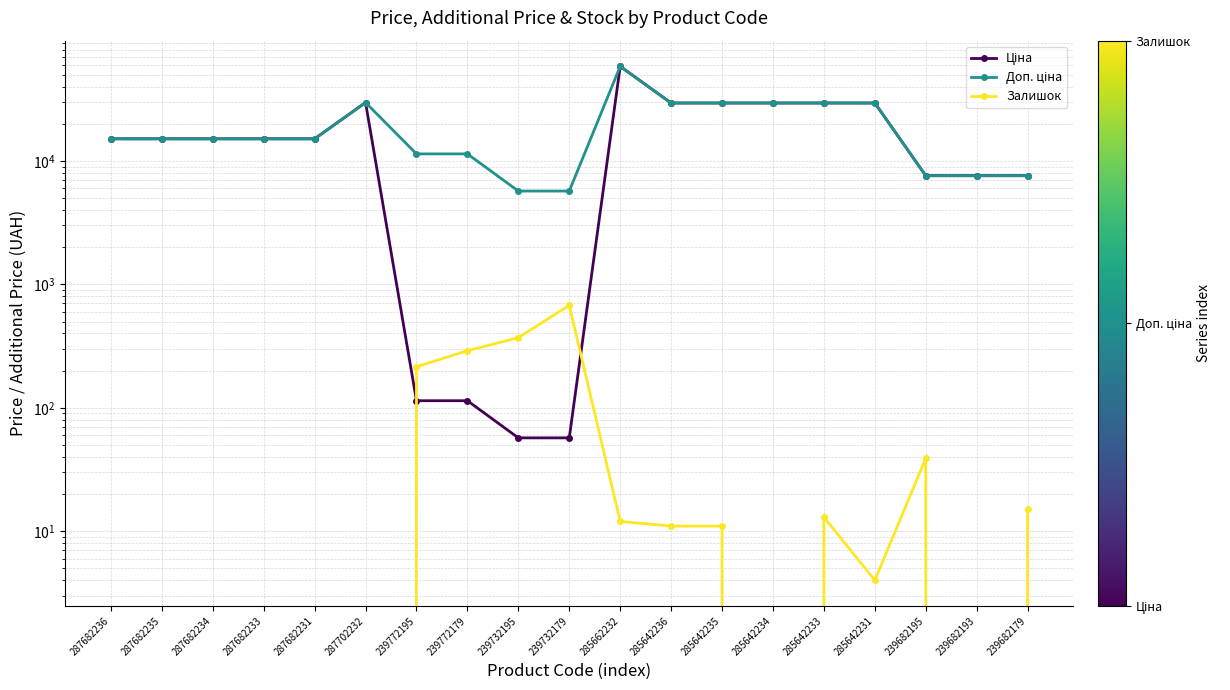

Which label corresponds to the smallest value in the chart?

287682236